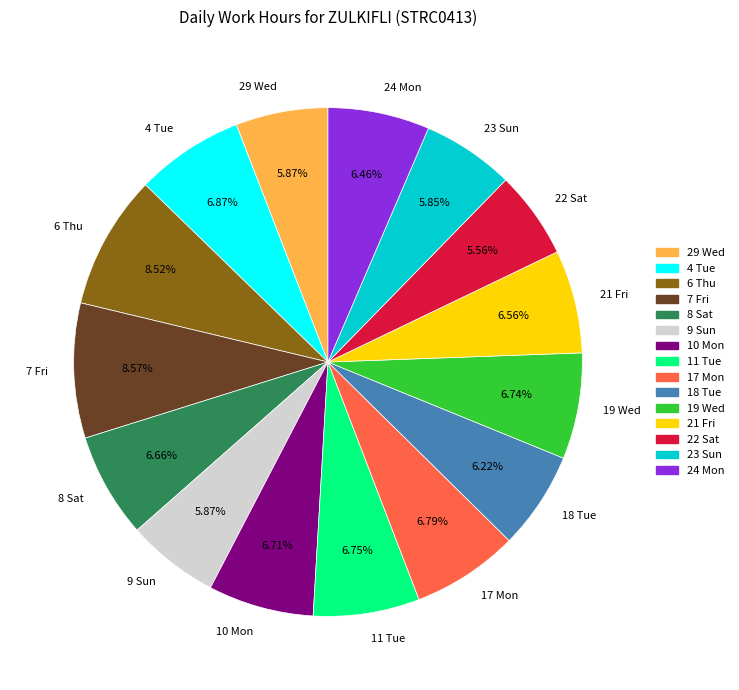

How many segments does this pie chart have?

15